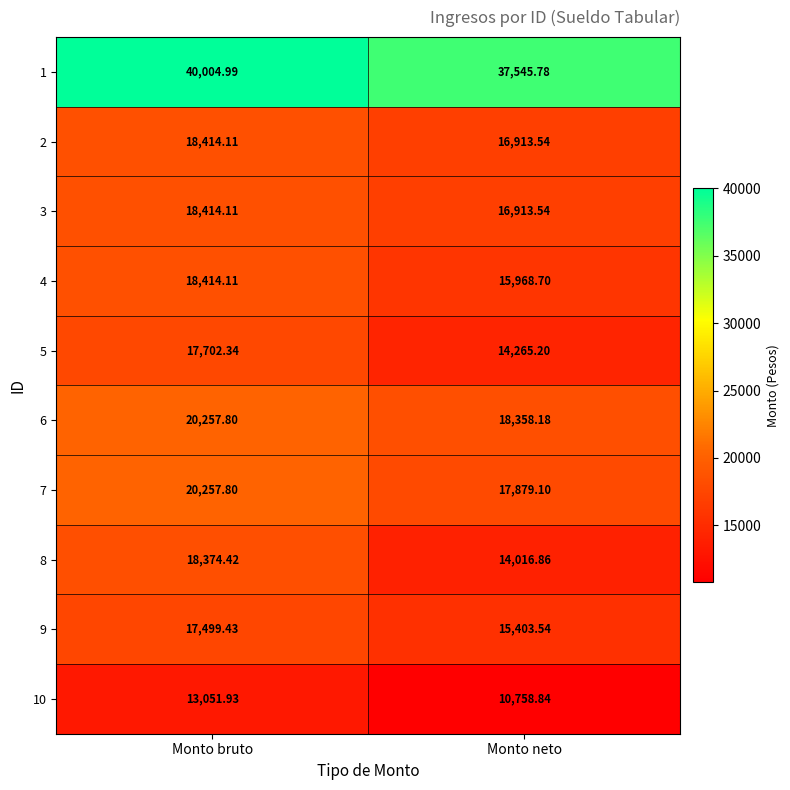

Which series has the largest total across all categories?

1